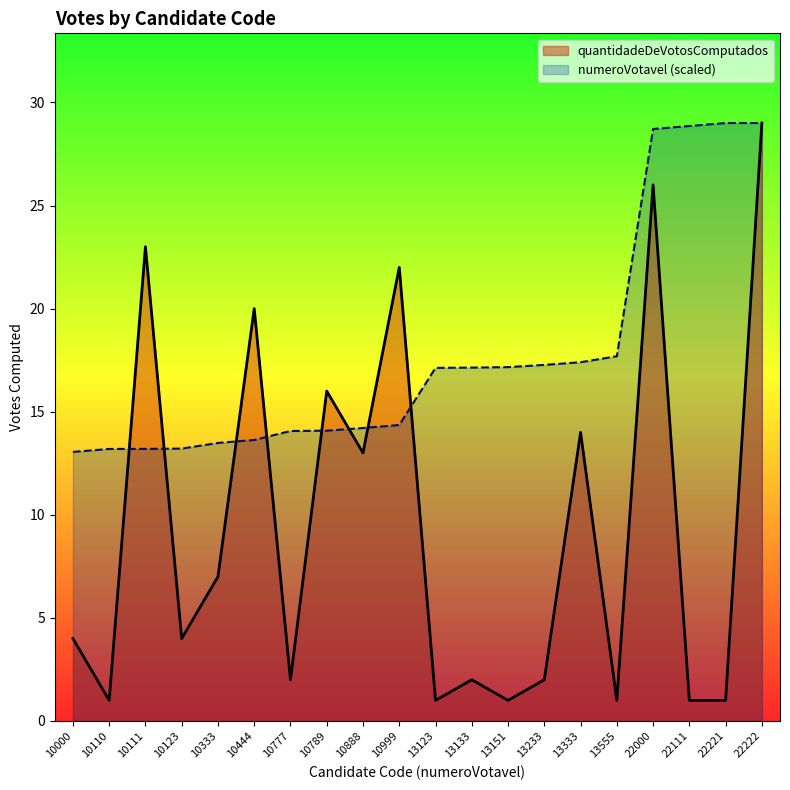

How many intersections are there between quantidadeDeVotosComputados and numeroVotavel?

8